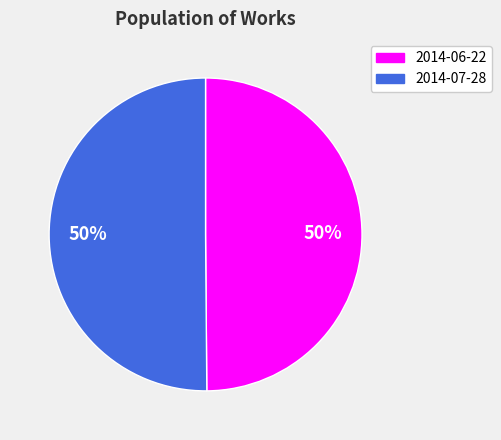

What is the ratio of the value at 2014-07-28 to the value at 2014-06-22?

1.0